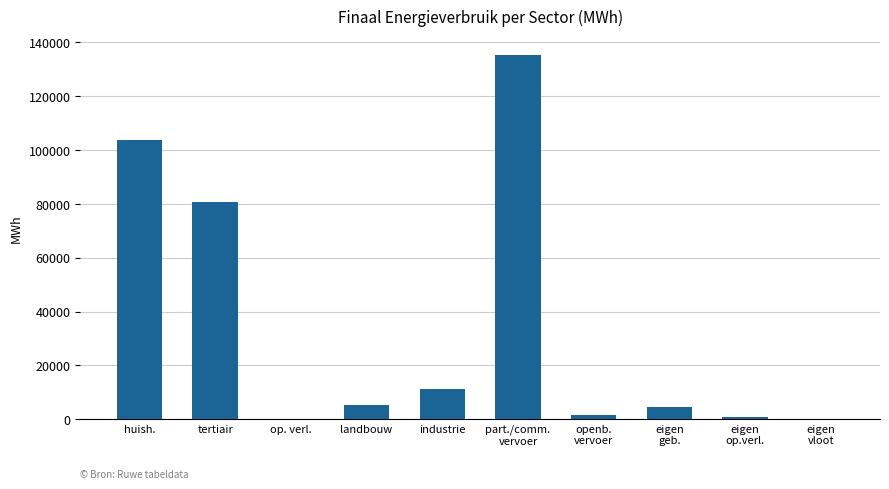

What is the sum of all values?

343124.5